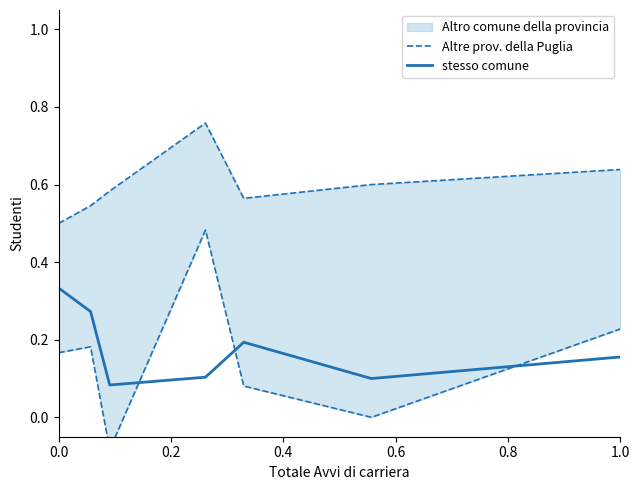

True or false: stesso comune has a value of 0.1 at 1.0.

False